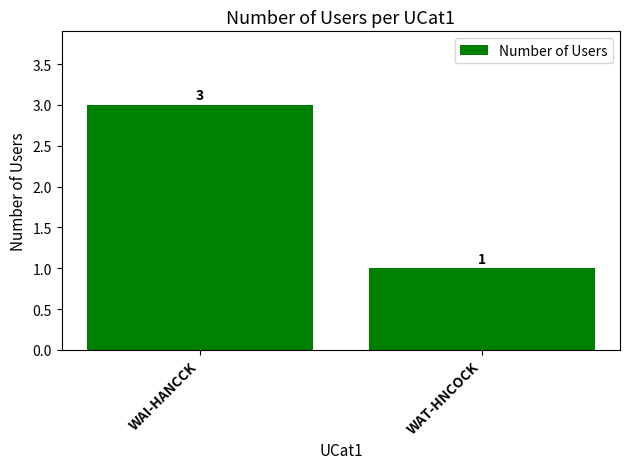

What is the average value?

2